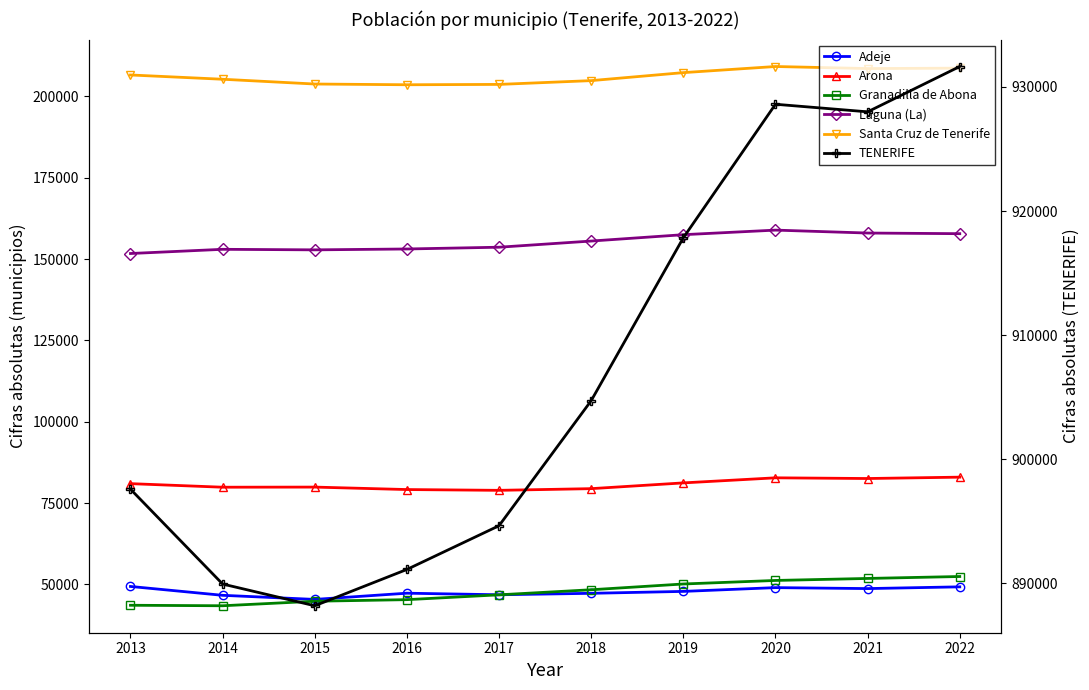

How many interior local peaks does the Santa Cruz de Tenerife series have?

1